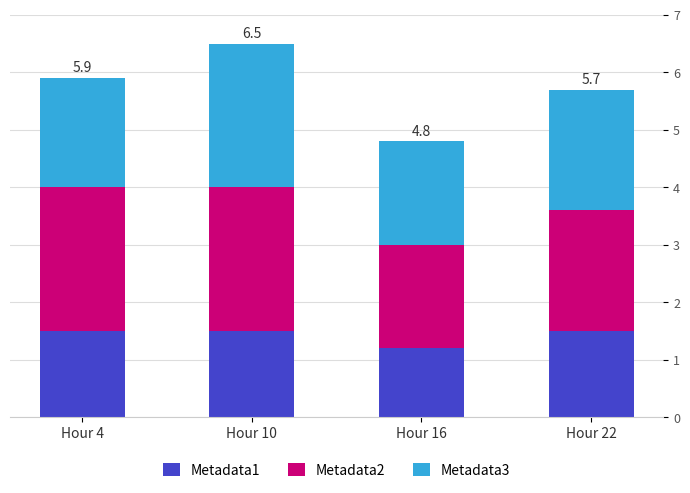

What is the difference between the Metadata1 values at Hour 4 and Hour 16?

0.3